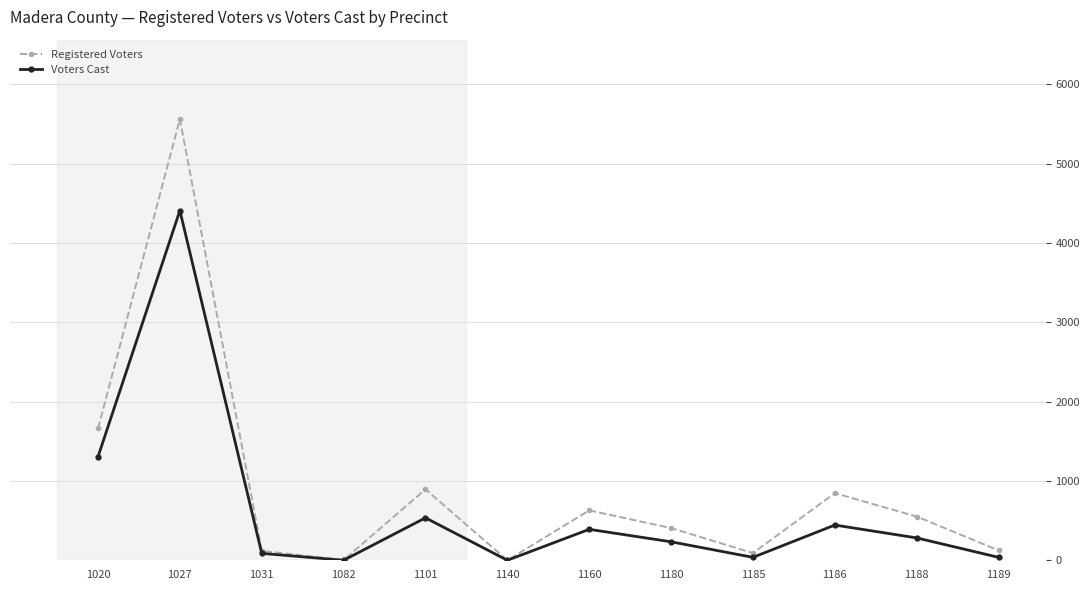

At which category is the sum across all series the highest?

1027